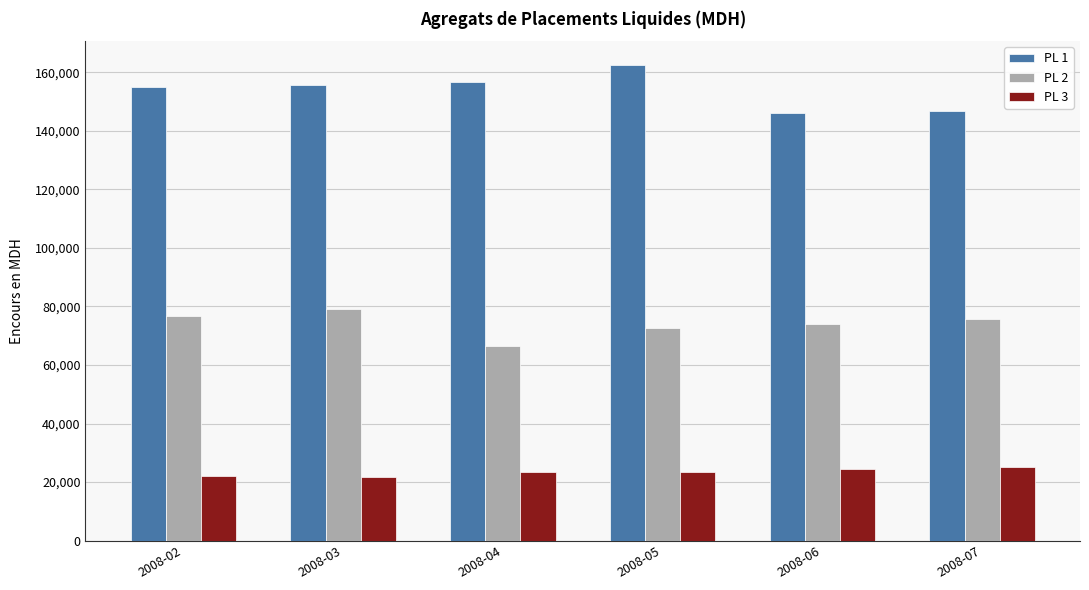

What is the total value across all series at 2008-04?

246455.6